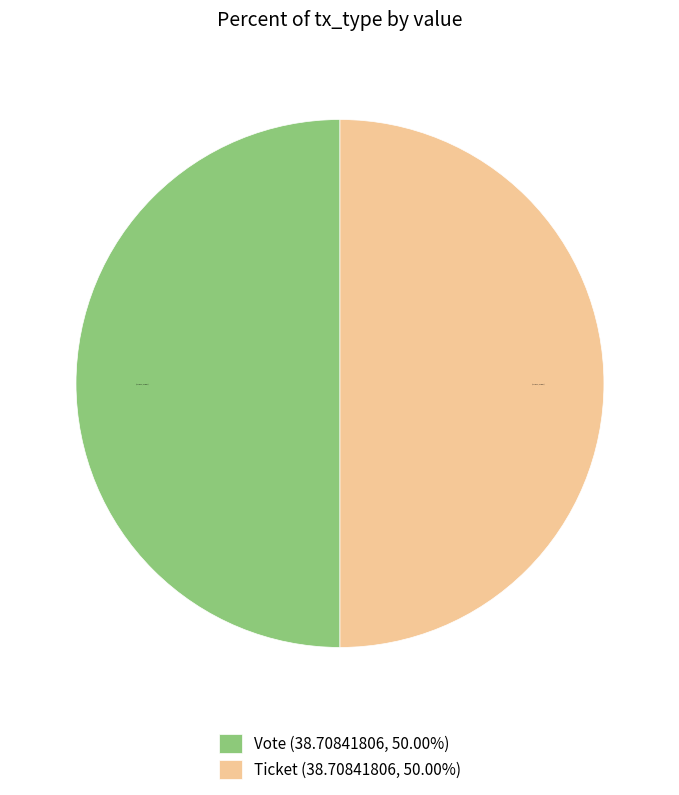

Count the number of slices in the pie.

2